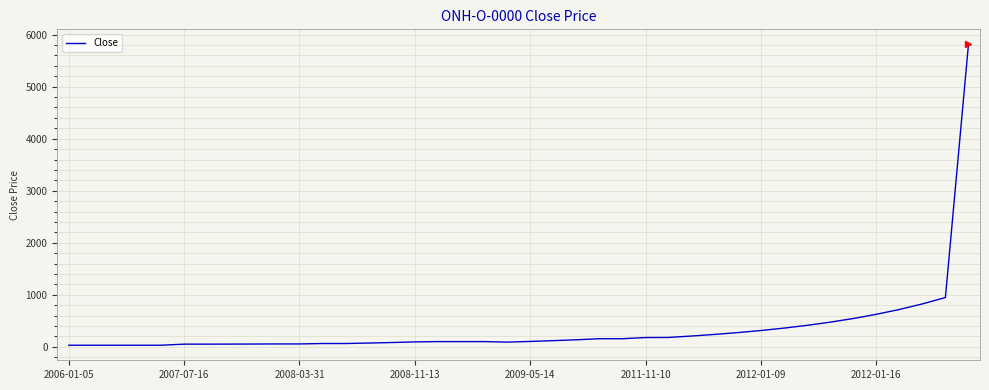

What is the difference between the maximum and minimum values?

5783